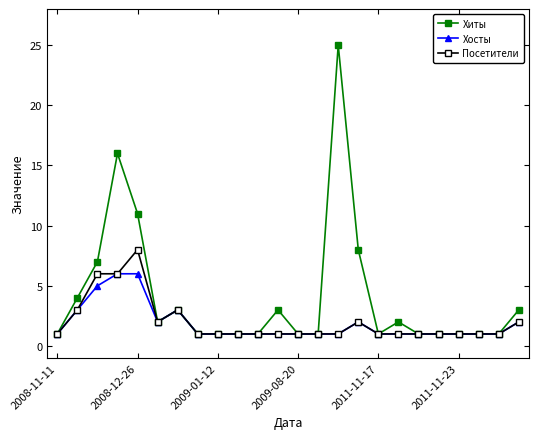

What is the value of the Хиты point at the 12th from the left?

3